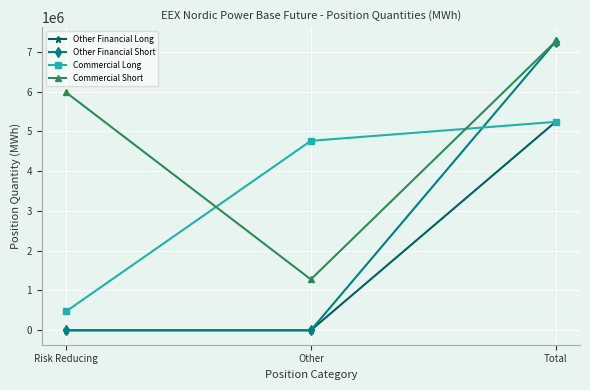

Reading left to right, list all the values displayed in this chart.

Other Financial Long: Risk Reducing=0	Other=0	Total=5237738
Other Financial Short: Risk Reducing=0	Other=0	Total=7255600
Commercial Long: Risk Reducing=476432	Other=4761306	Total=5237738
Commercial Short: Risk Reducing=5976638	Other=1278962	Total=7255600